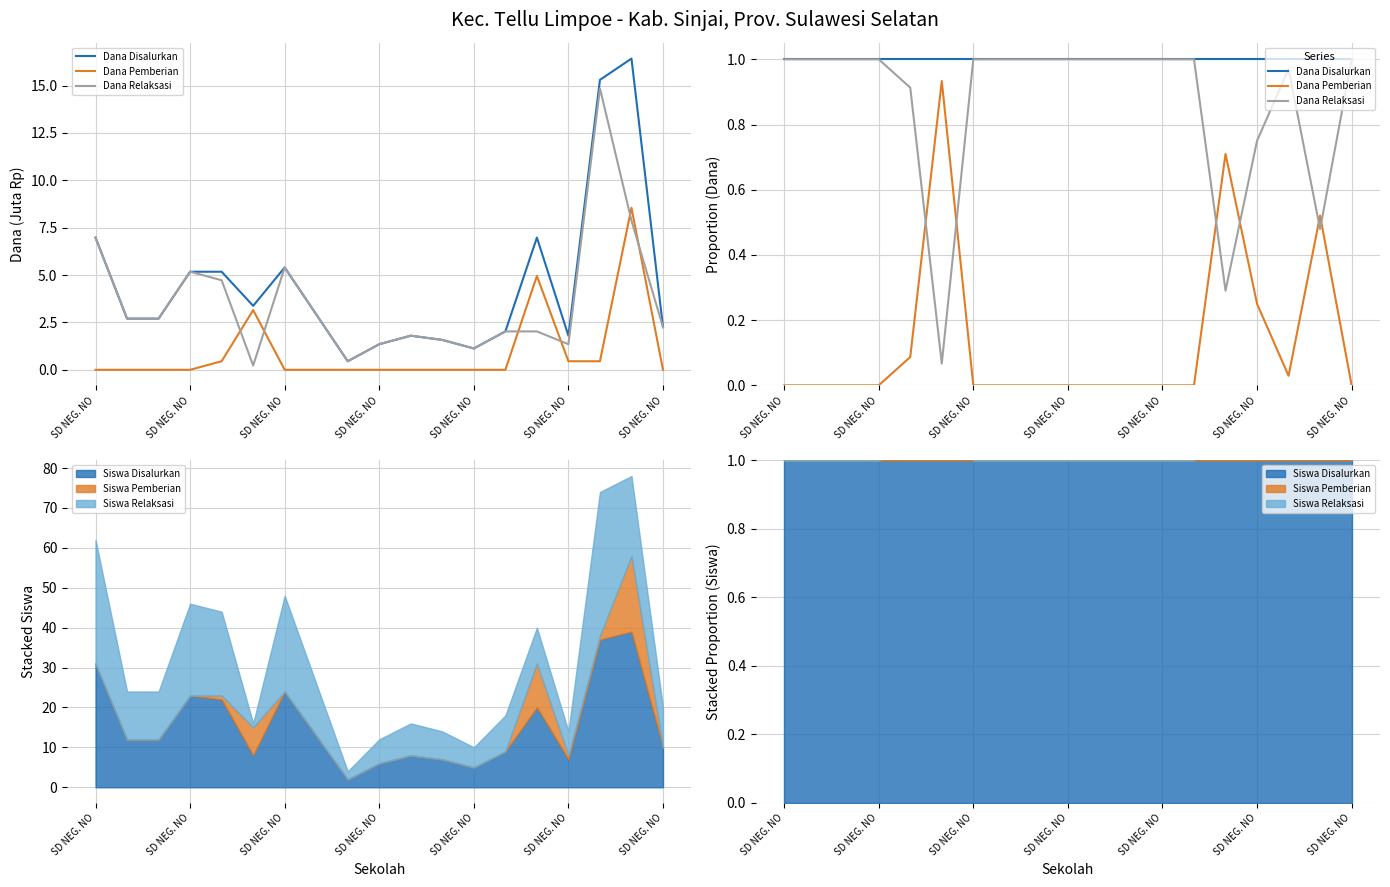

At how many categories does at least one series exceed 0?

19